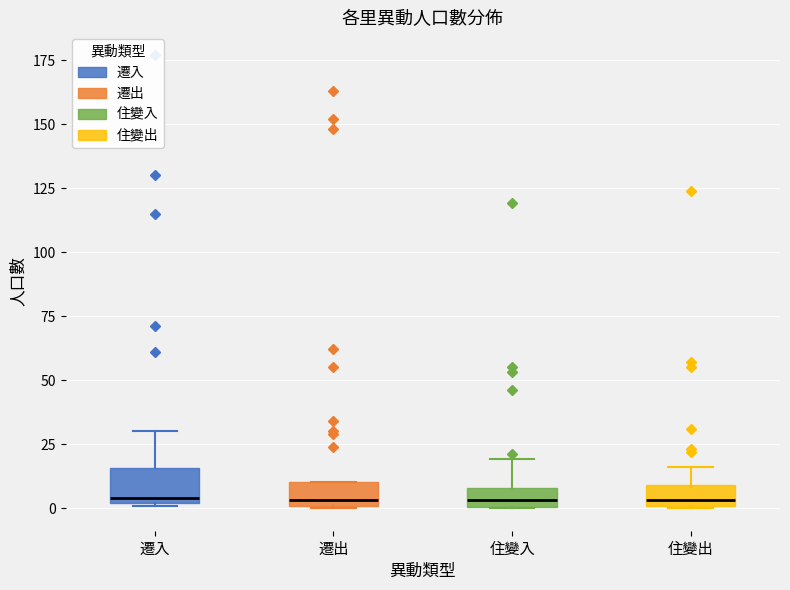

Reading left to right, transcribe this box plot: for each box, give where its median line is, the range the box spans, and where its two whiskers end, as read against the y-axis. The values are not printed on the chart, so give them approximately, as read against the axis.

遷入: median 5, box 0 to 15, whiskers 0 to 30
遷出: median 5, box 0 to 10, whiskers 0 to 10
住變入: median 5, box 0 to 10, whiskers 0 to 20
住變出: median 5, box 0 to 10, whiskers 0 to 15